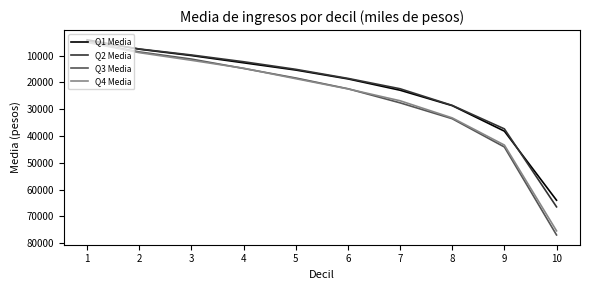

List the labels in order of Q1 Media value, smallest first.

1, 2, 3, 4, 5, 6, 7, 8, 9, 10